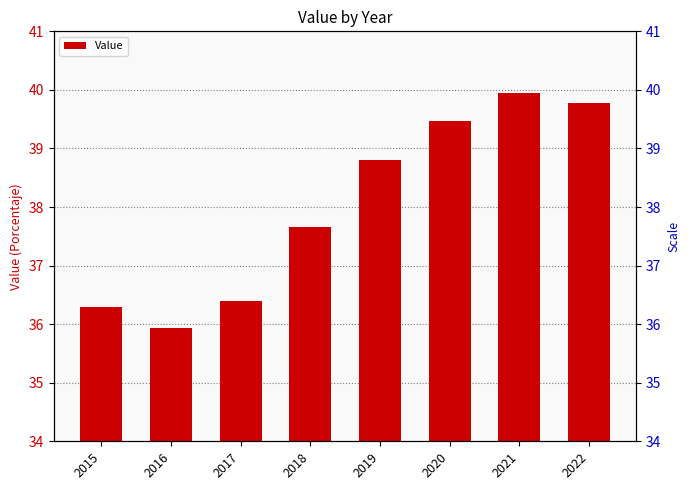

The value at 2016 is 58.4. True or false?

False